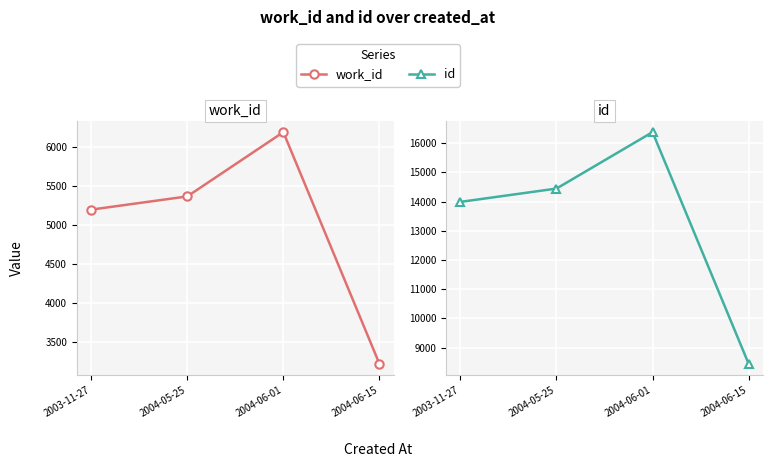

How many lines are shown in the chart?

2